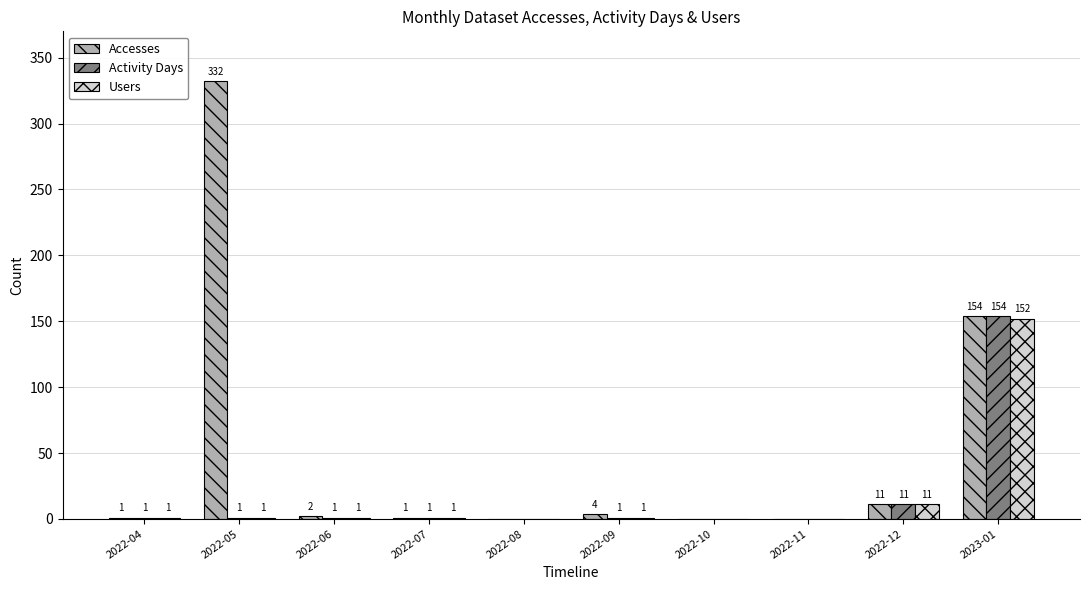

Which series has the largest total across all categories?

Accesses